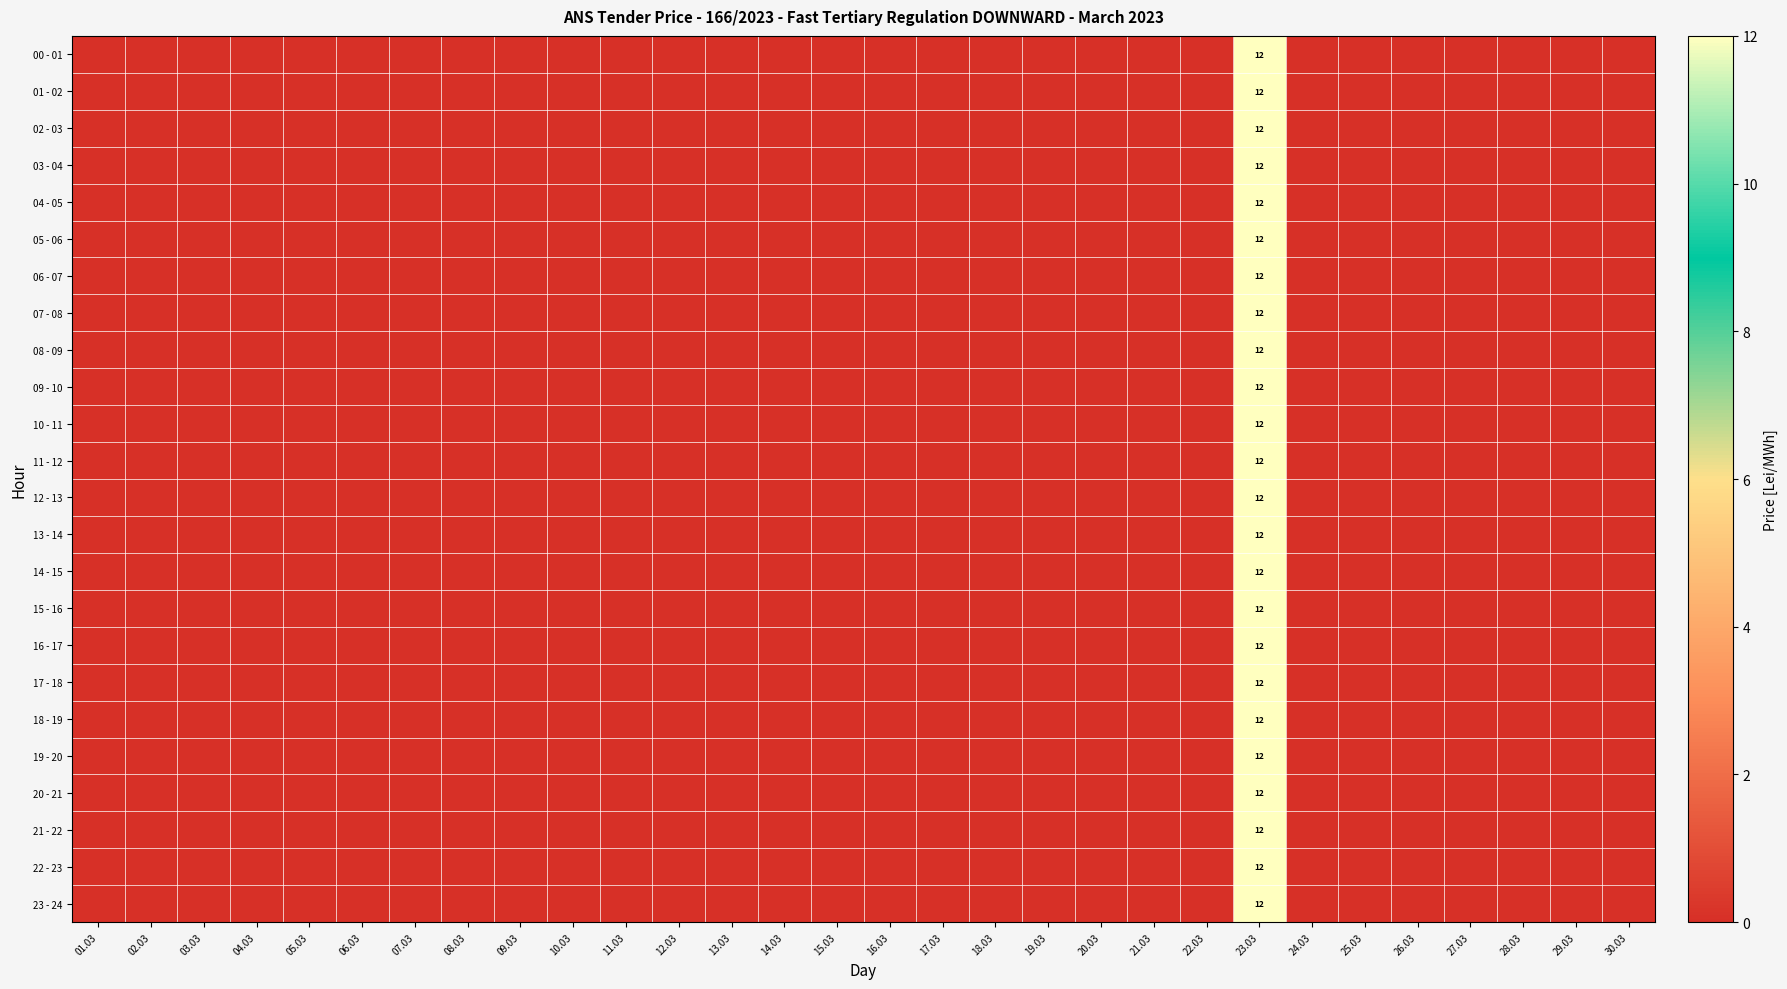

How many positive values does the 23 - 24 series have?

1